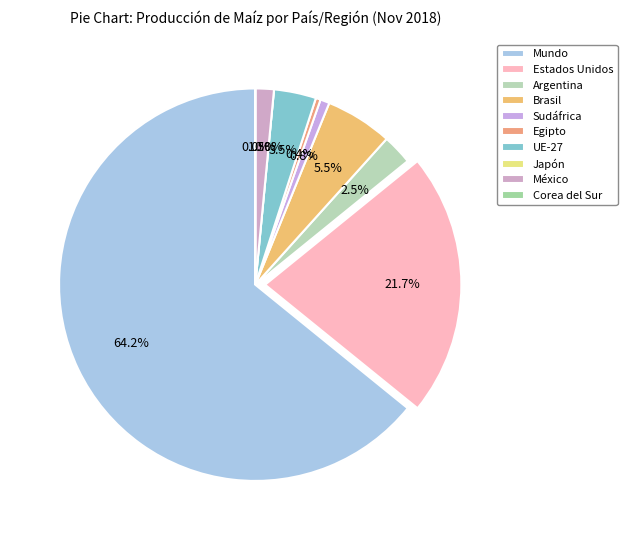

To the nearest percent, what is the combined percentage of Egipto and UE-27?

4%